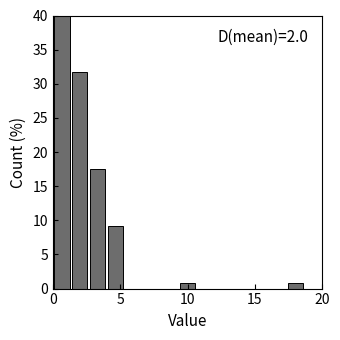

Read against the x-axis, roughly where is the centre of the tallest bar?

0.5